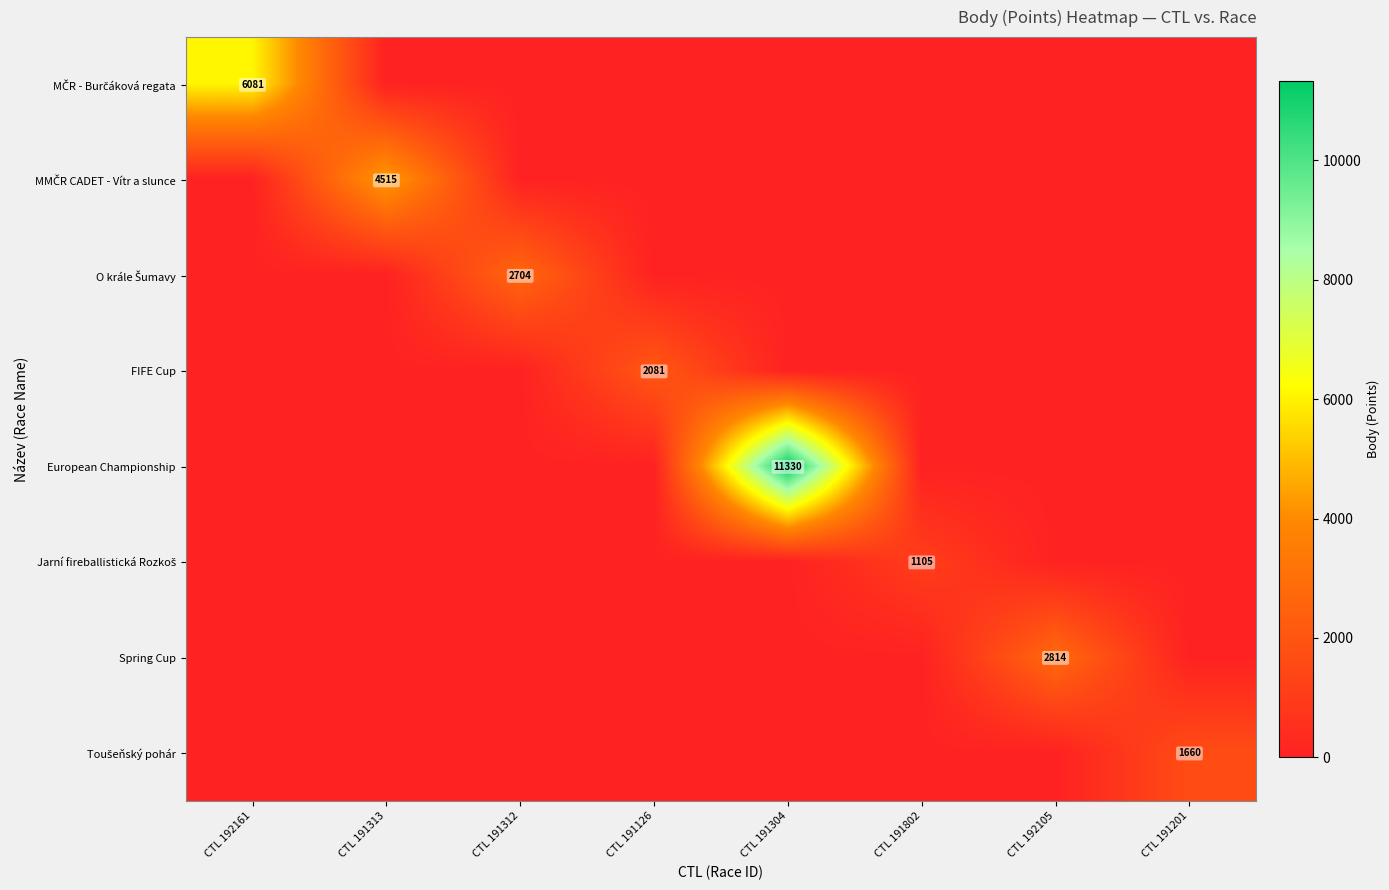

What is the maximum value shown in the chart?

11330